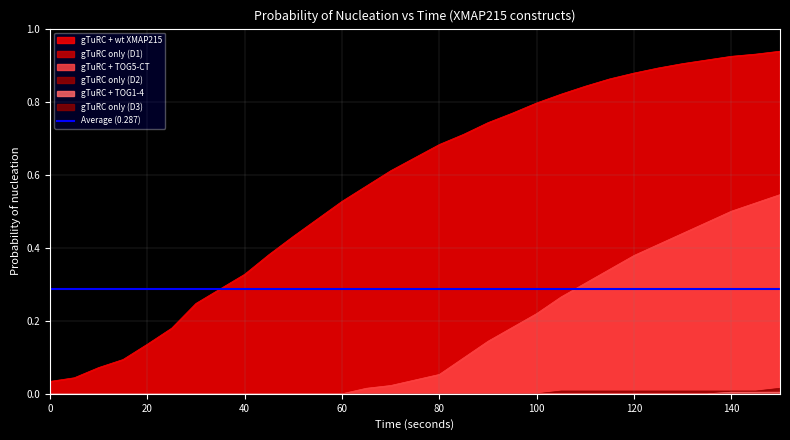

Which series changed the most between 30 and 115?

gTuRC + wt XMAP215